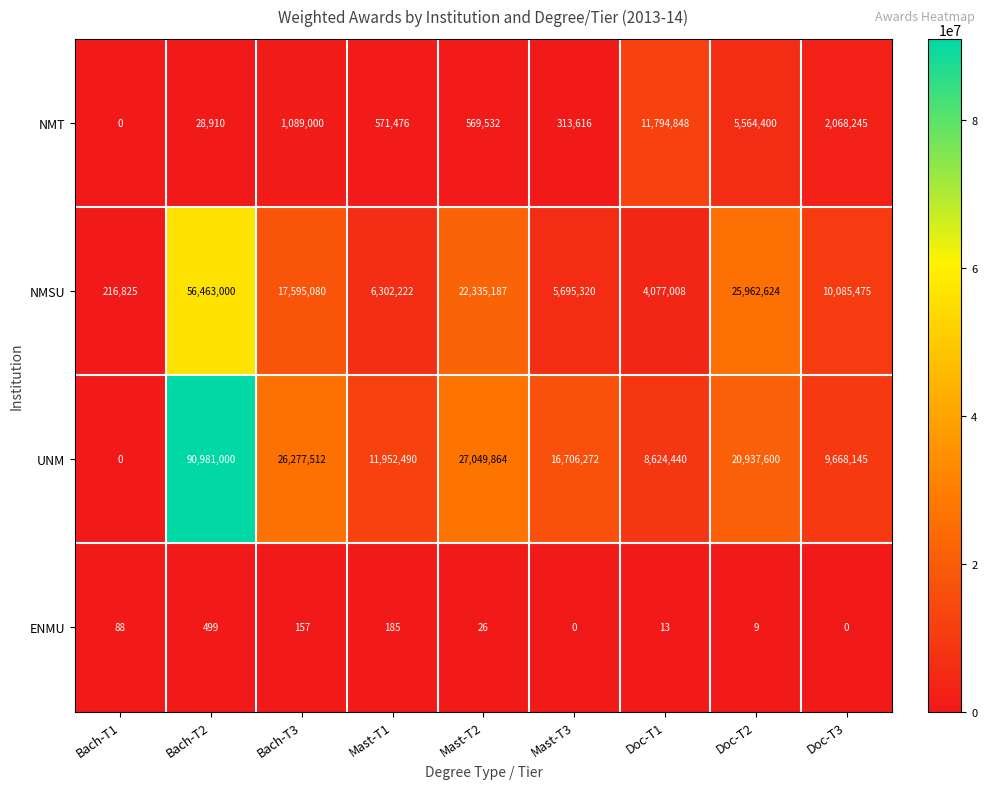

Which label corresponds to the largest value in the chart?

Bach-T2